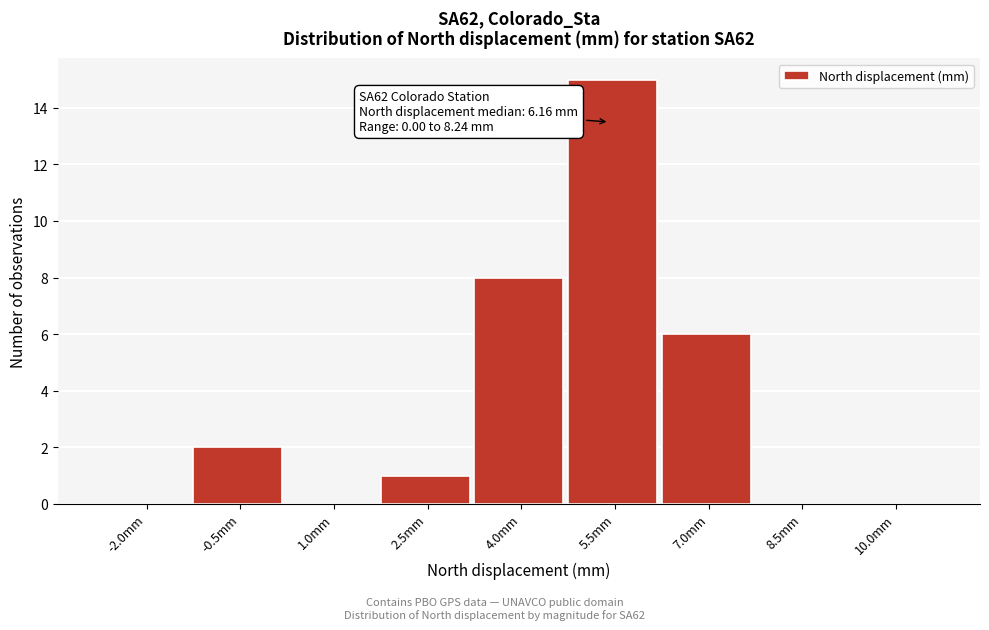

Reading left to right, extract all data points from this chart.

-2.0mm=0	-0.5mm=2	1.0mm=0	2.5mm=1	4.0mm=8	5.5mm=15	7.0mm=6	8.5mm=0	10.0mm=0